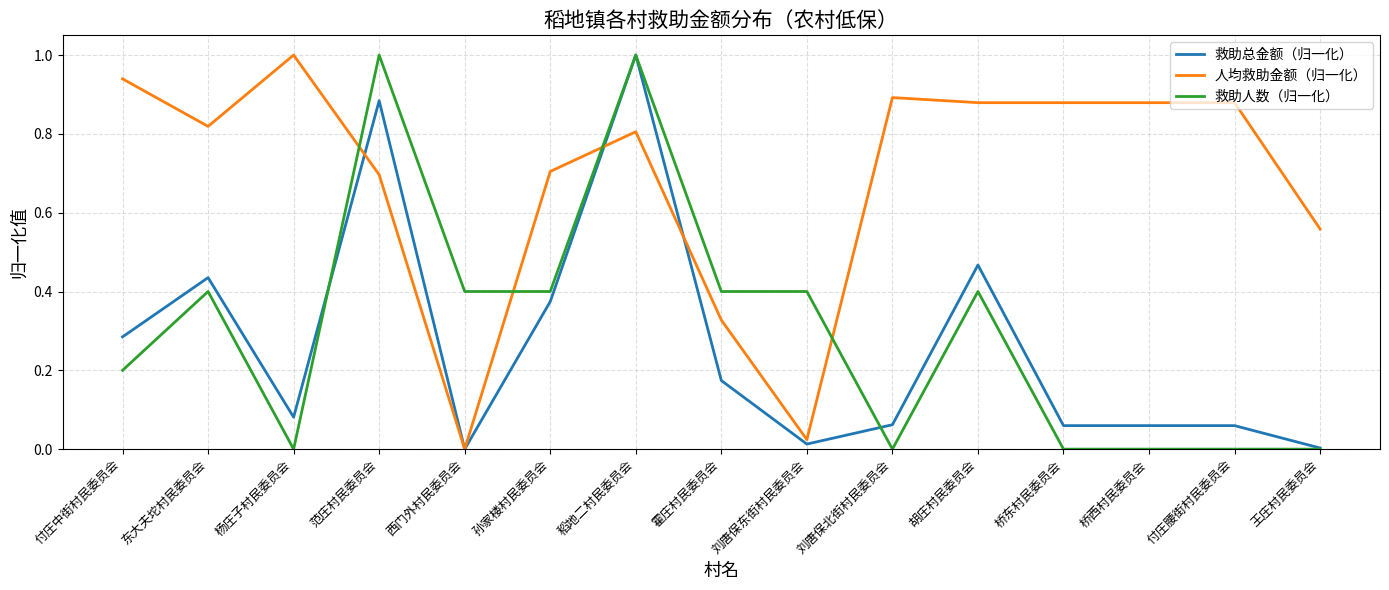

Where is the first local maximum for 人均救助金额（归一化）?

杨庄子村民委员会